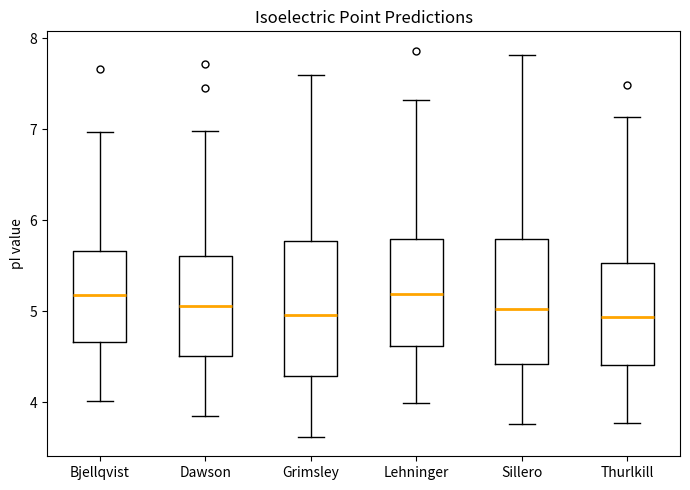

Reading left to right, transcribe this box plot: for each box, give where its median line is, the range the box spans, and where its two whiskers end, as read against the y-axis. The values are not printed on the chart, so give them approximately, as read against the axis.

Bjellqvist: median 5.2, box 4.7 to 5.7, whiskers 4.0 to 7.0
Dawson: median 5.1, box 4.5 to 5.6, whiskers 3.8 to 7.0
Grimsley: median 5.0, box 4.3 to 5.8, whiskers 3.6 to 7.6
Lehninger: median 5.2, box 4.6 to 5.8, whiskers 4.0 to 7.3
Sillero: median 5.0, box 4.4 to 5.8, whiskers 3.8 to 7.8
Thurlkill: median 4.9, box 4.4 to 5.5, whiskers 3.8 to 7.1